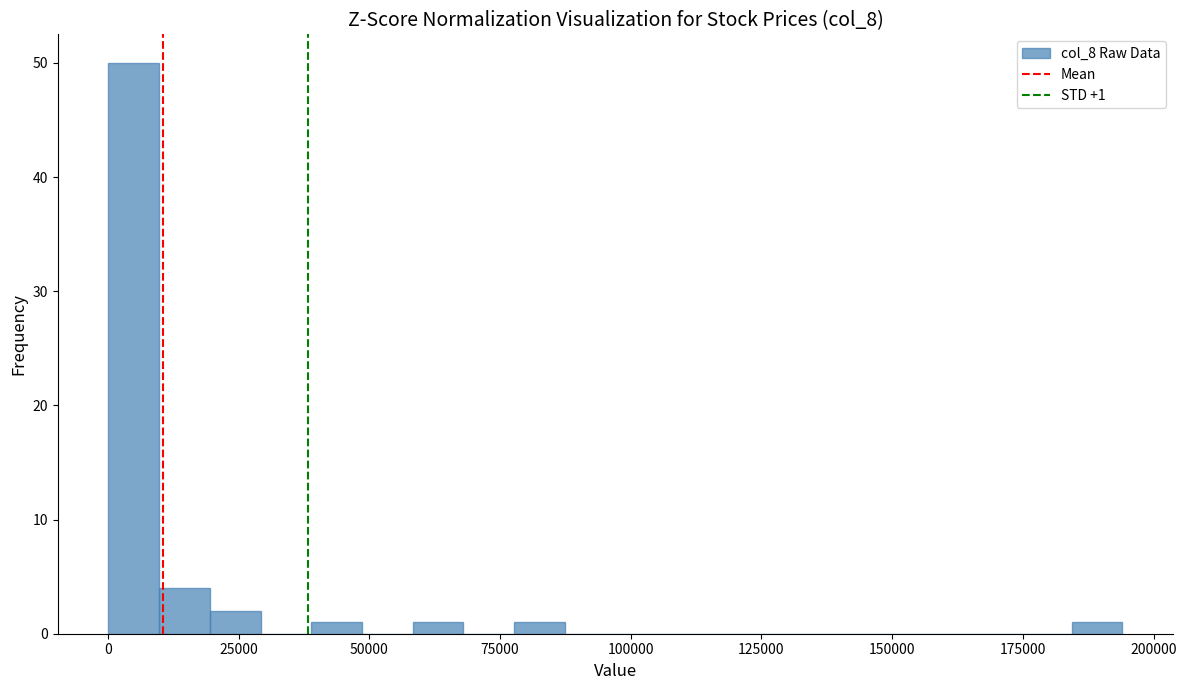

Read against the x-axis, roughly where is the centre of the tallest bar?

5000